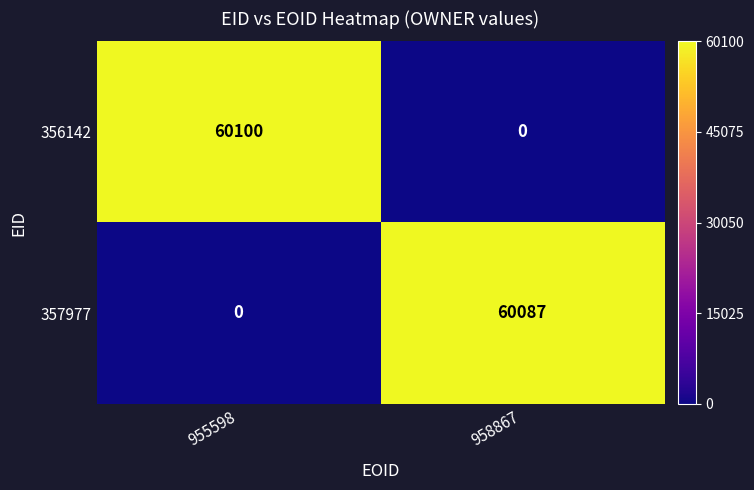

What is the average value of the 356142 series?

30050